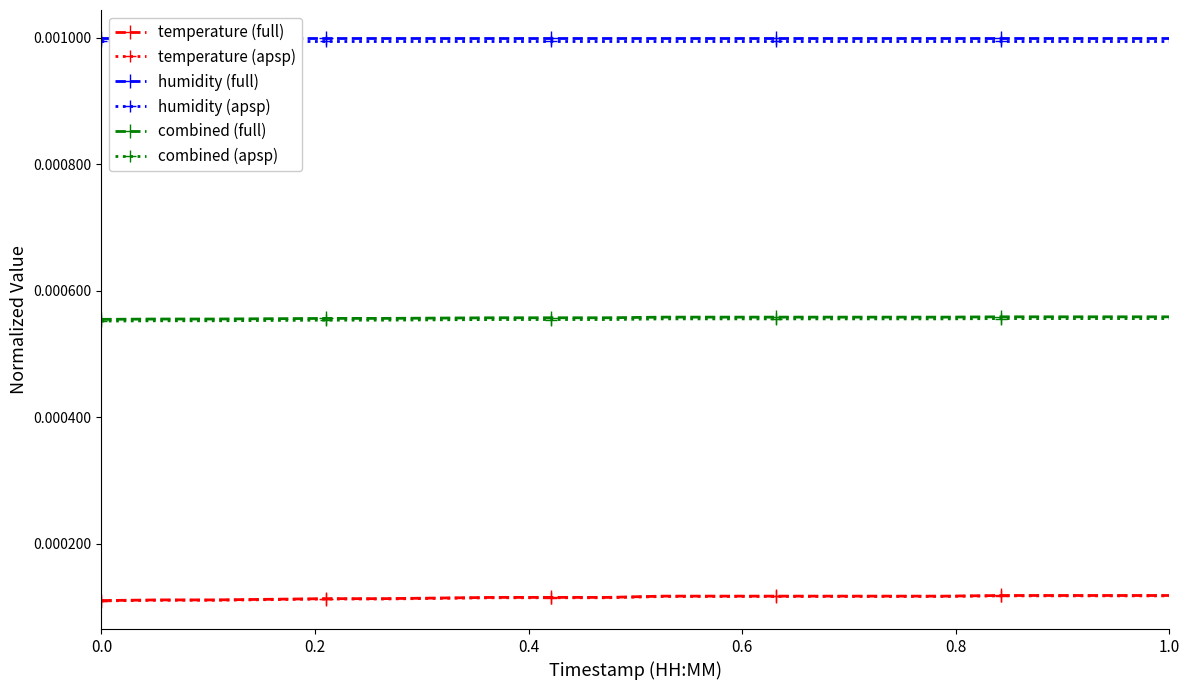

True or false: temperature (apsp) and combined (full) cross at least once.

False